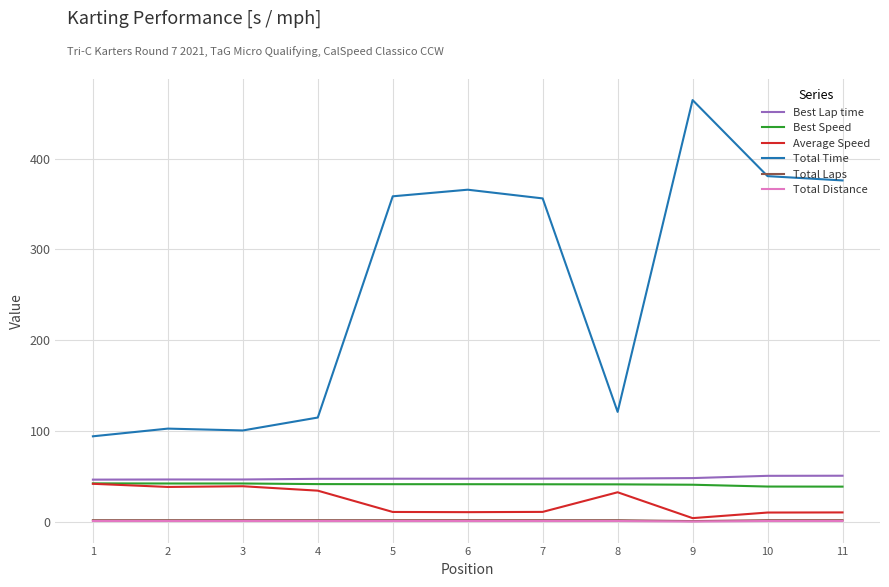

True or false: Total Distance and Total Time intersect in this chart.

False